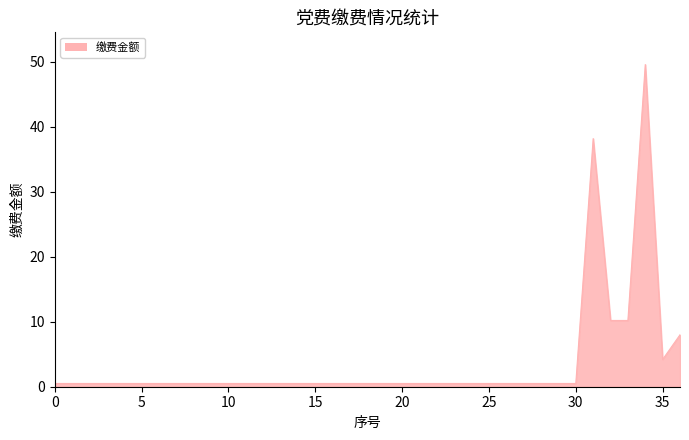

The chart shows a value of 0.5 at 25. True or false?

True